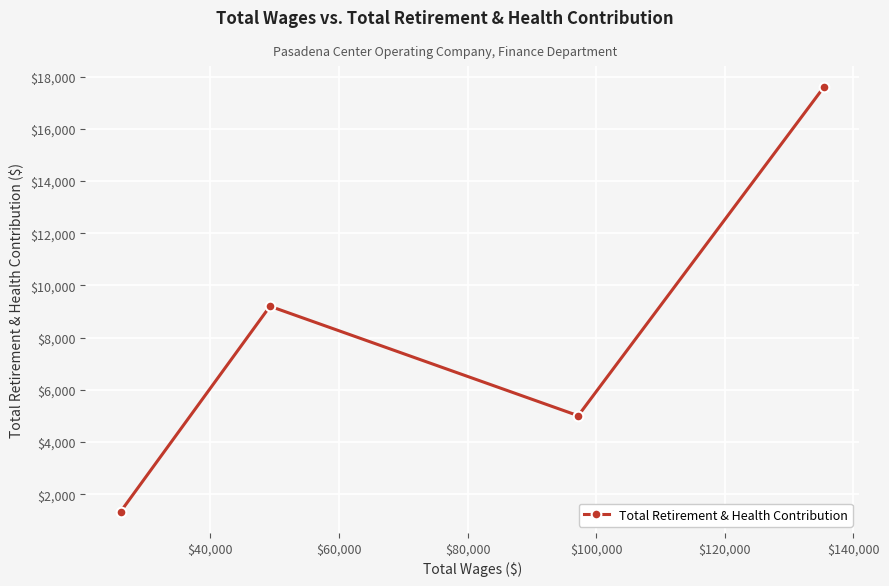

What is the difference between the second highest and second lowest values?

4193